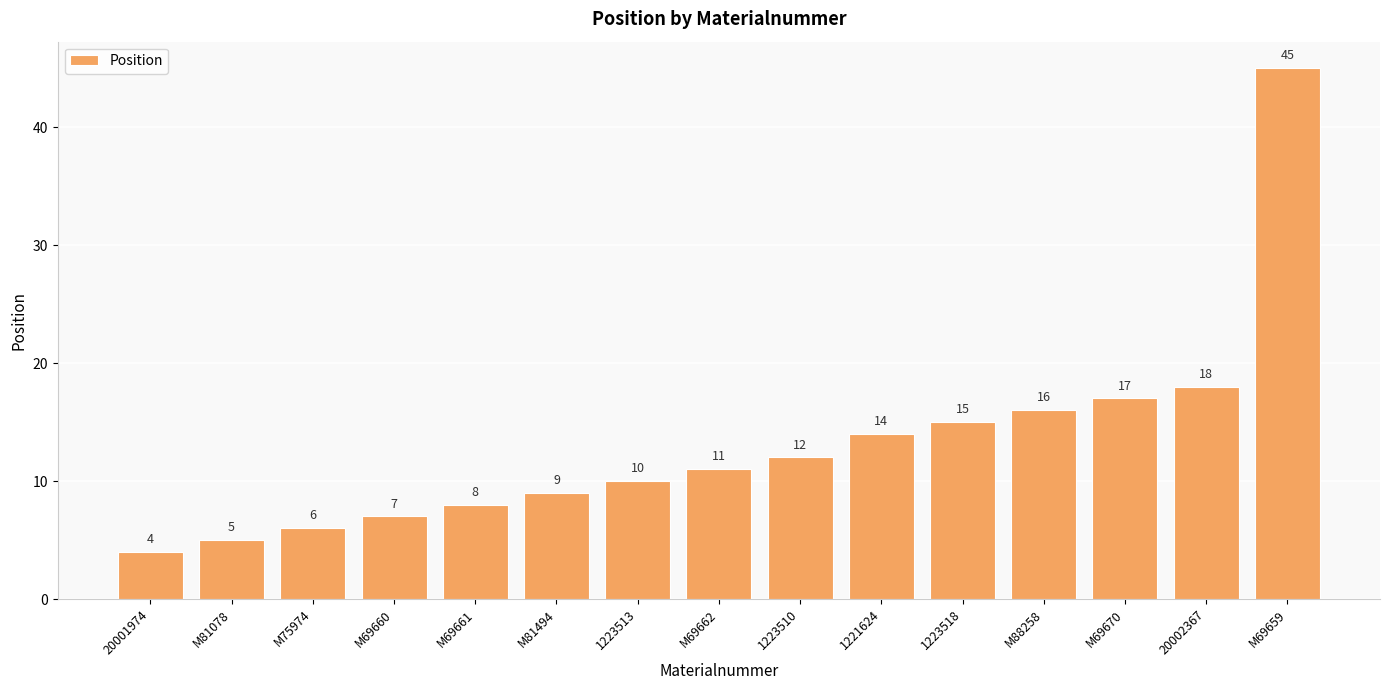

What is the label of the 6th bar from the left?

M81494